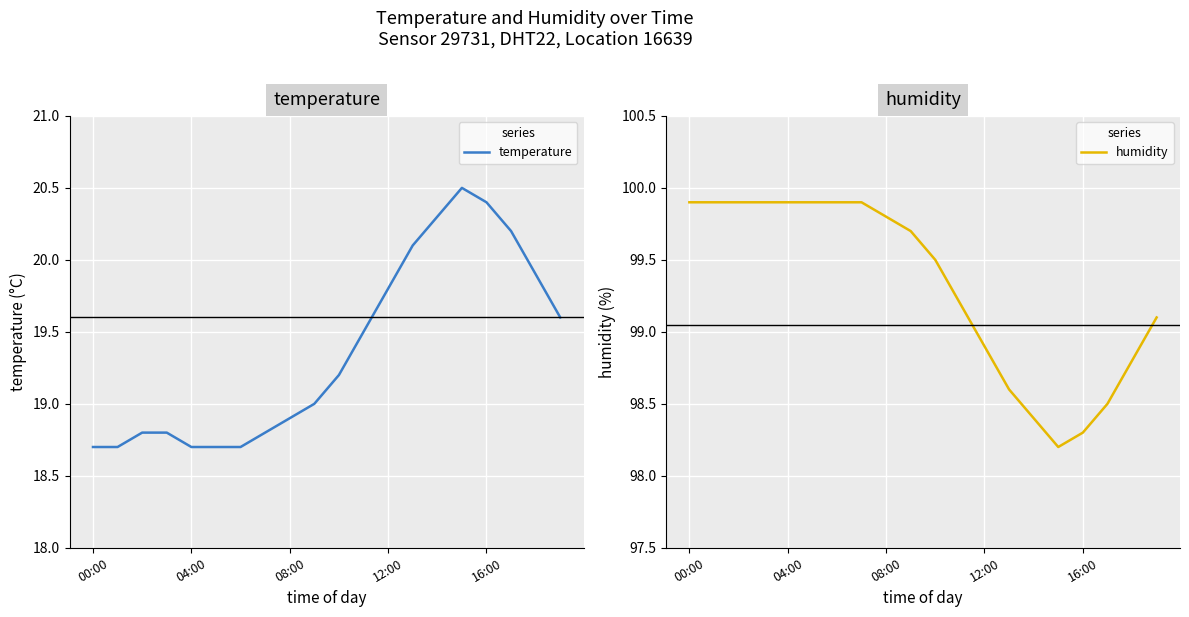

Is it true that humidity equals 99.8 at 08:00?

True